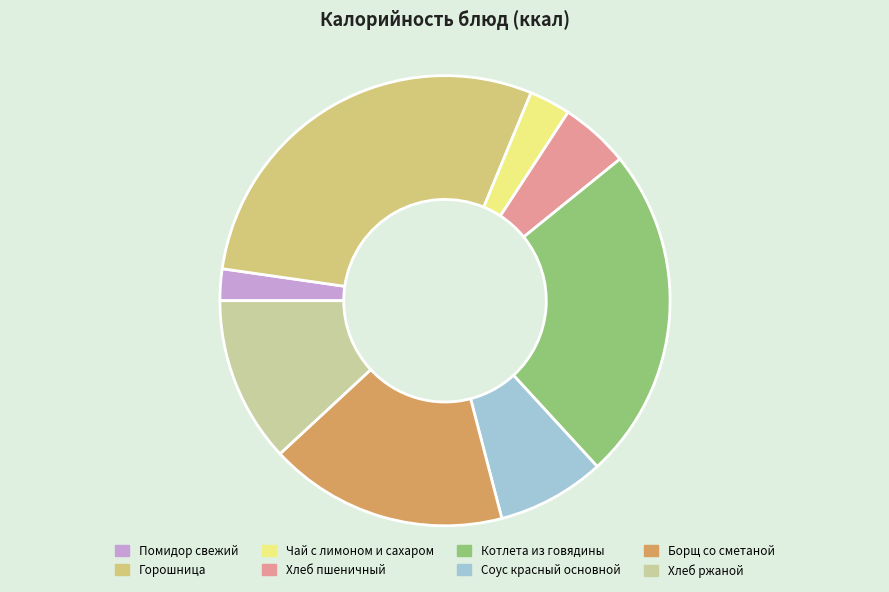

Do Хлеб ржаной and Борщ со сметаной together represent more than half of the pie?

No